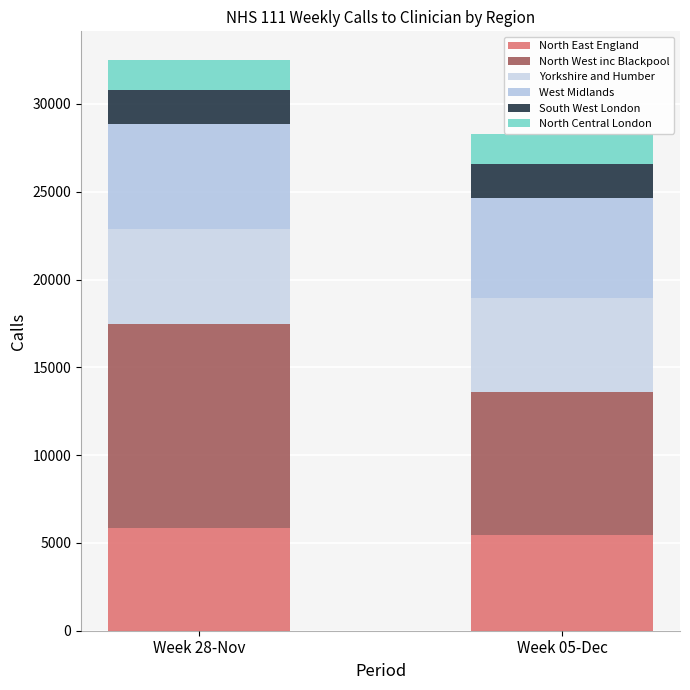

What is the total value across all series at Week 28-Nov?

32507